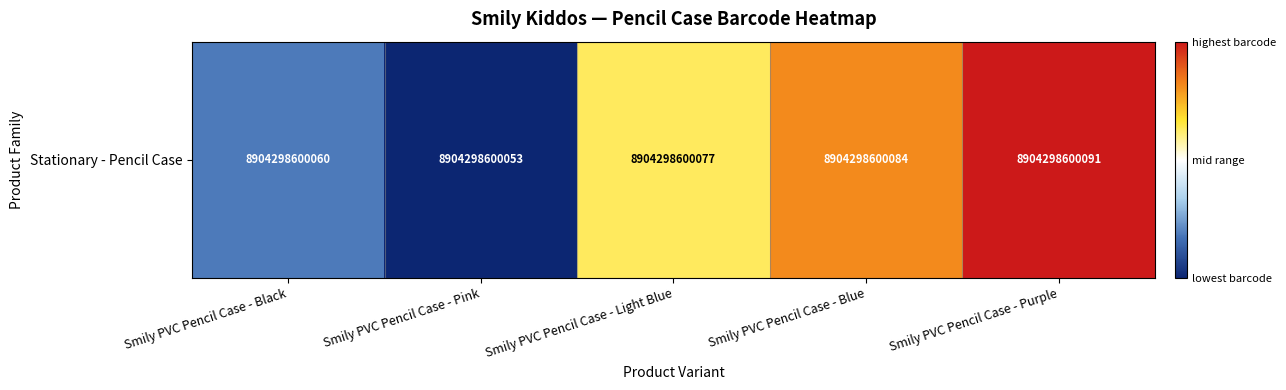

Between Smily PVC Pencil Case - Purple and Smily PVC Pencil Case - Black, which is larger?

Smily PVC Pencil Case - Purple